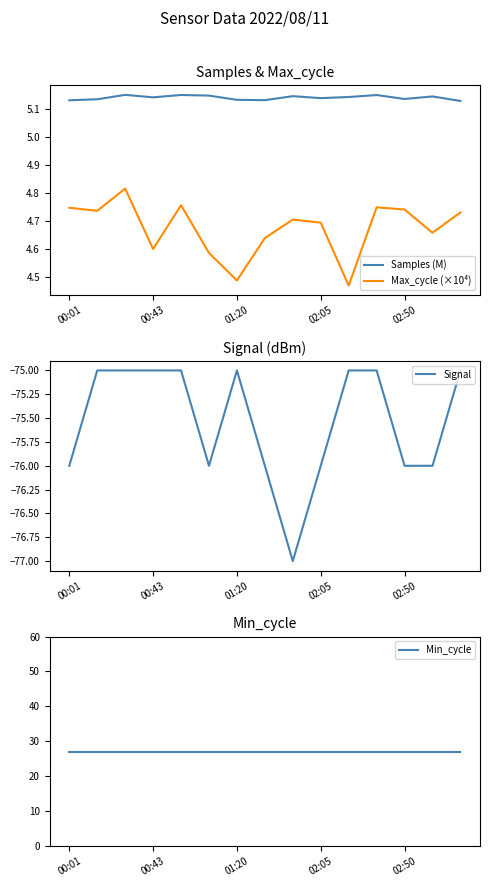

Reading left to right, extract all data points from this chart.

Samples (M): 5.1	5.1	5.1	5.1	5.1	5.1	5.1	5.1	5.1	5.1	5.1	5.1	5.1	5.1	5.1
Max_cycle (×10⁴): 4.7	4.7	4.8	4.6	4.8	4.6	4.5	4.6	4.7	4.7	4.5	4.7	4.7	4.7	4.7
Signal: -76.0	-75.0	-75.0	-75.0	-75.0	-76.0	-75.0	-76.0	-77.0	-76.0	-75.0	-75.0	-76.0	-76.0	-75.0
Min_cycle: 27.0	27.0	27.0	27.0	27.0	27.0	27.0	27.0	27.0	27.0	27.0	27.0	27.0	27.0	27.0